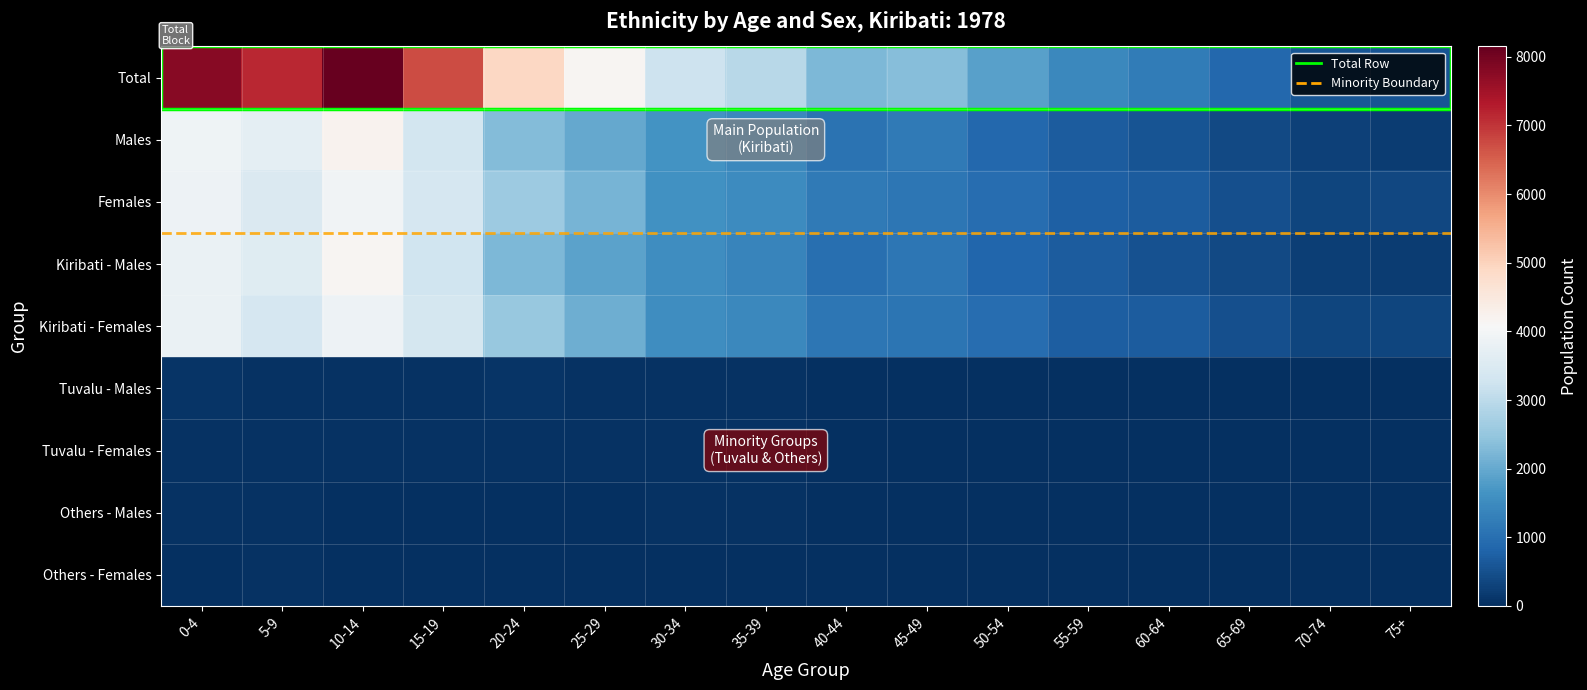

Which series changed the most between 40-44 and 45-49?

Males